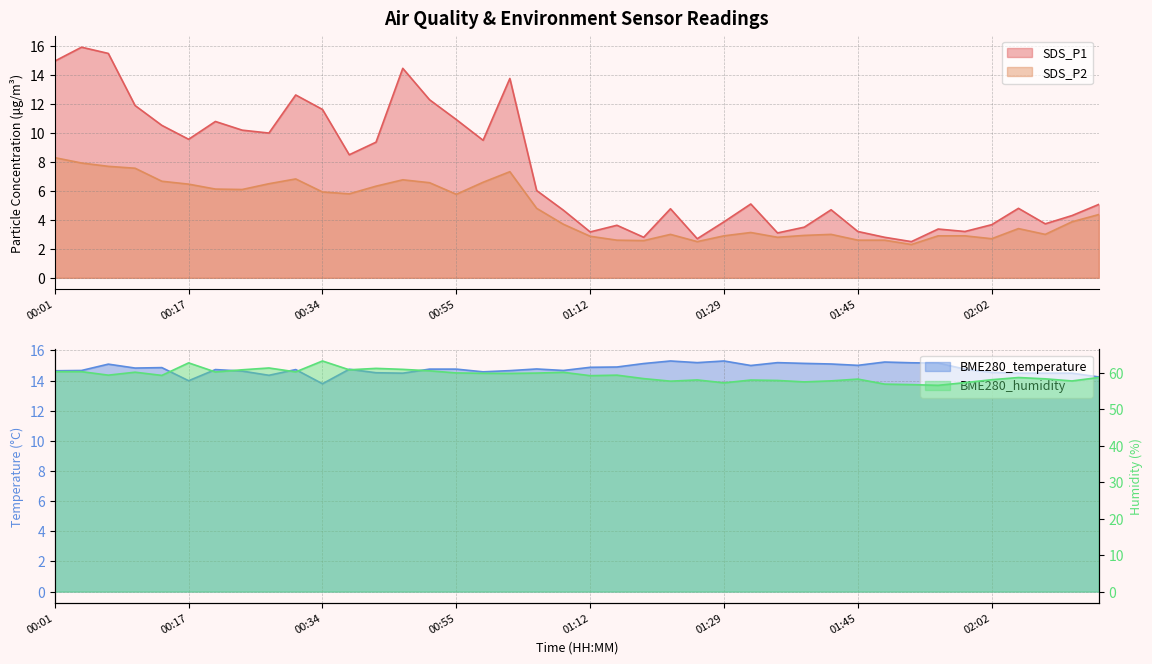

Is the value of BME280_humidity at 01:22 greater than the value of SDS_P1 at 02:09?

Yes